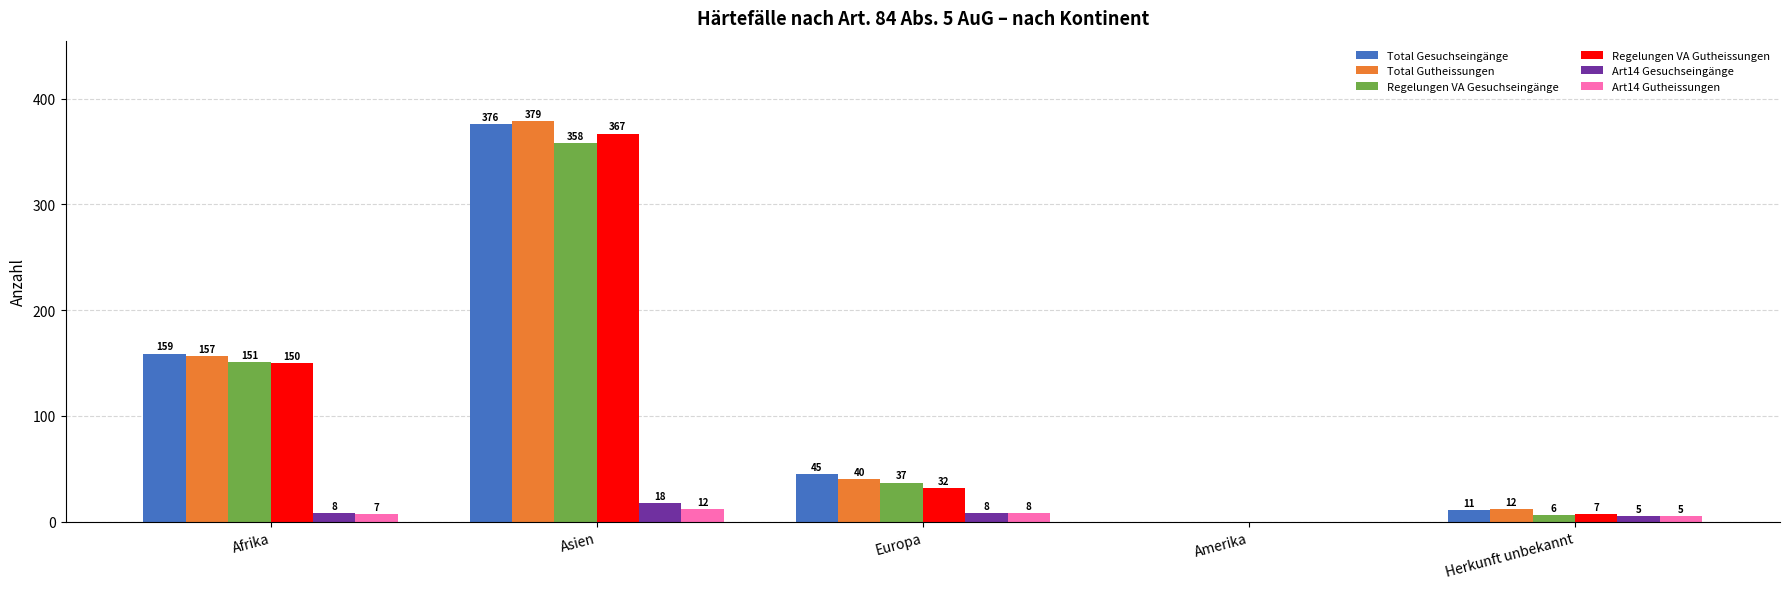

How many data points does each series have?

5